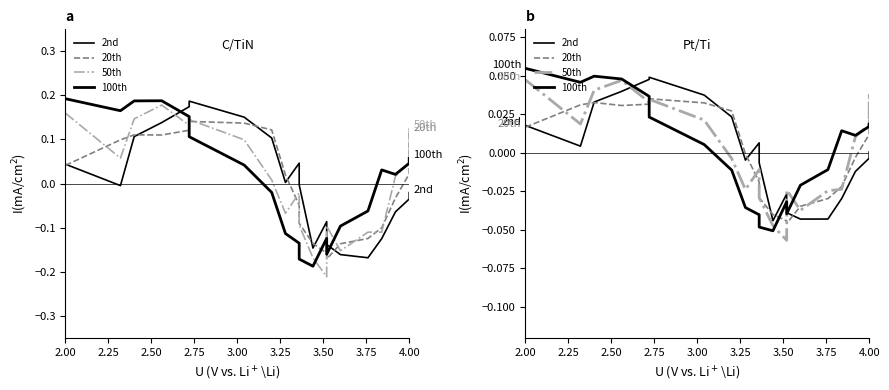

How many interior local peaks does the 50th series have?

4